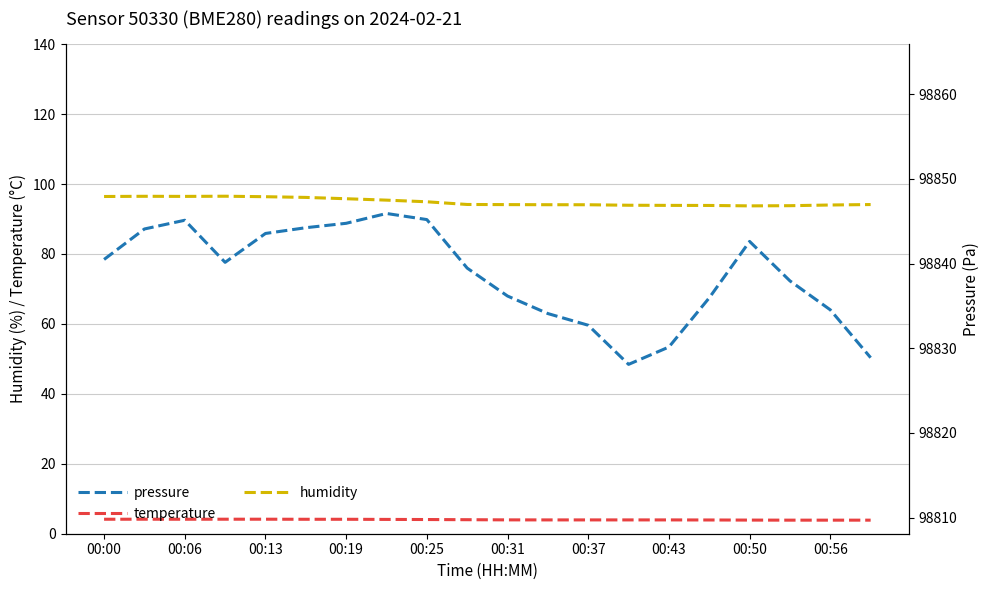

Read the humidity value at 00:37.

94.1